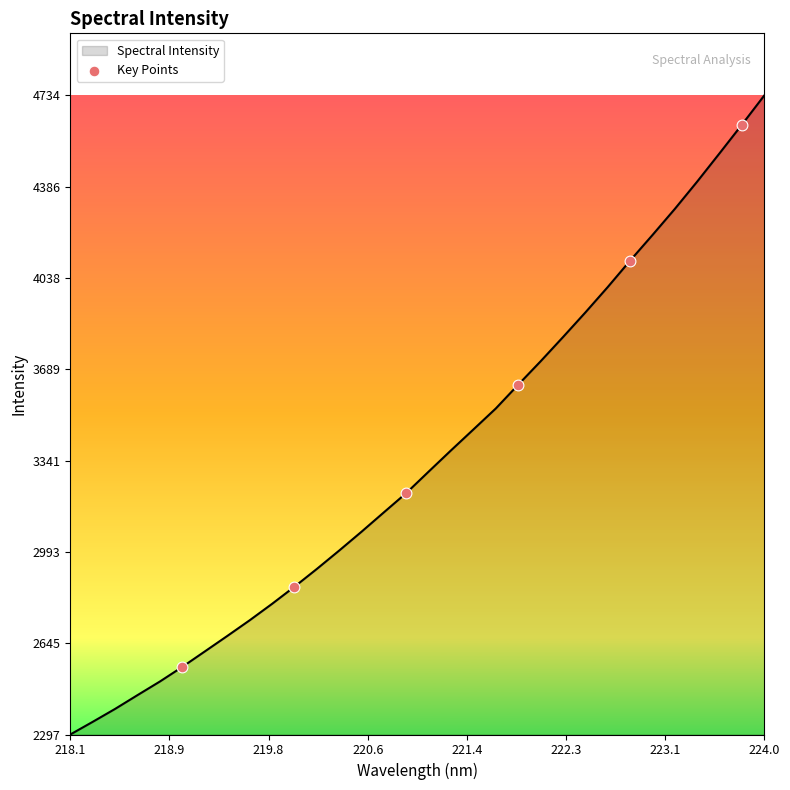

What is the difference between the maximum and minimum values?

2436.5